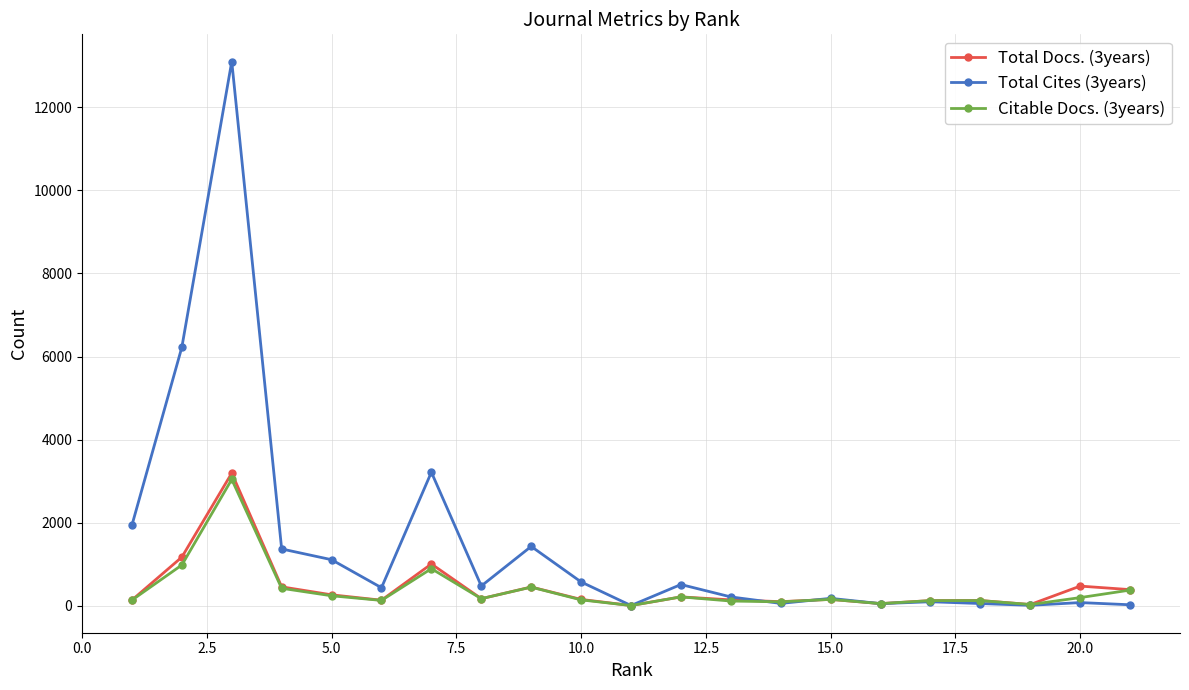

Which series has the largest total across all categories?

Total Cites (3years)